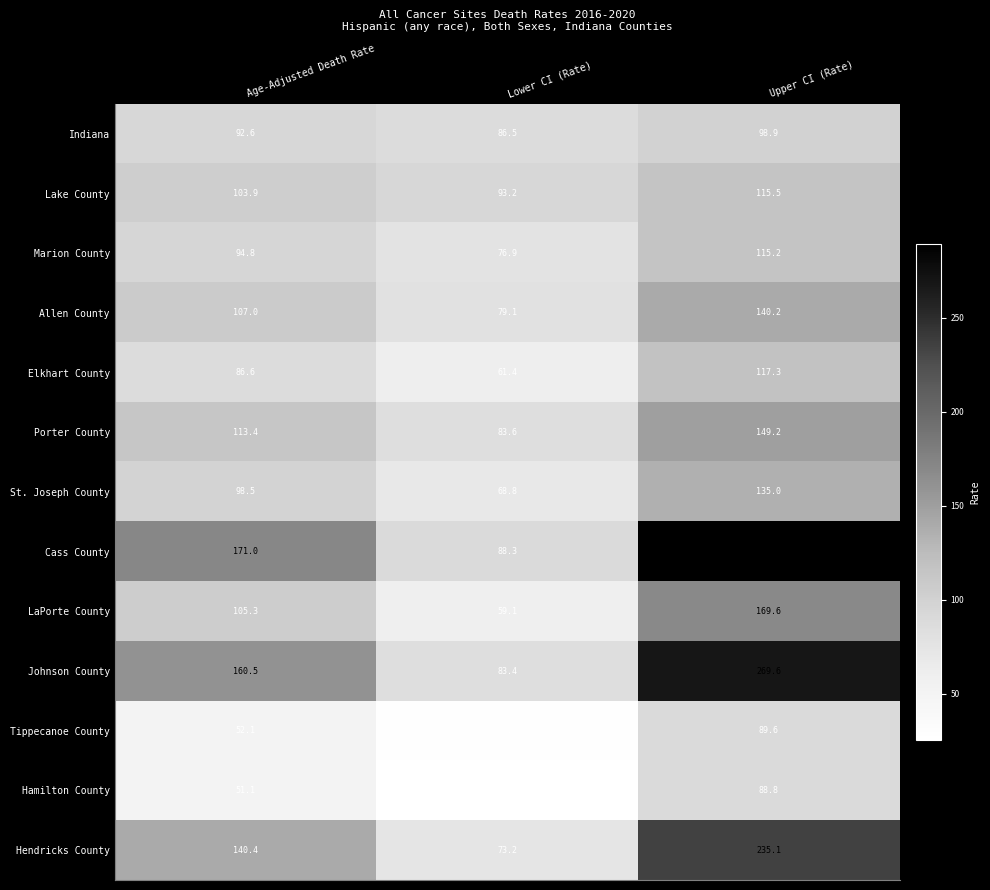

What is the difference between the Marion County values at Age-Adjusted Death Rate and Upper CI (Rate)?

20.4